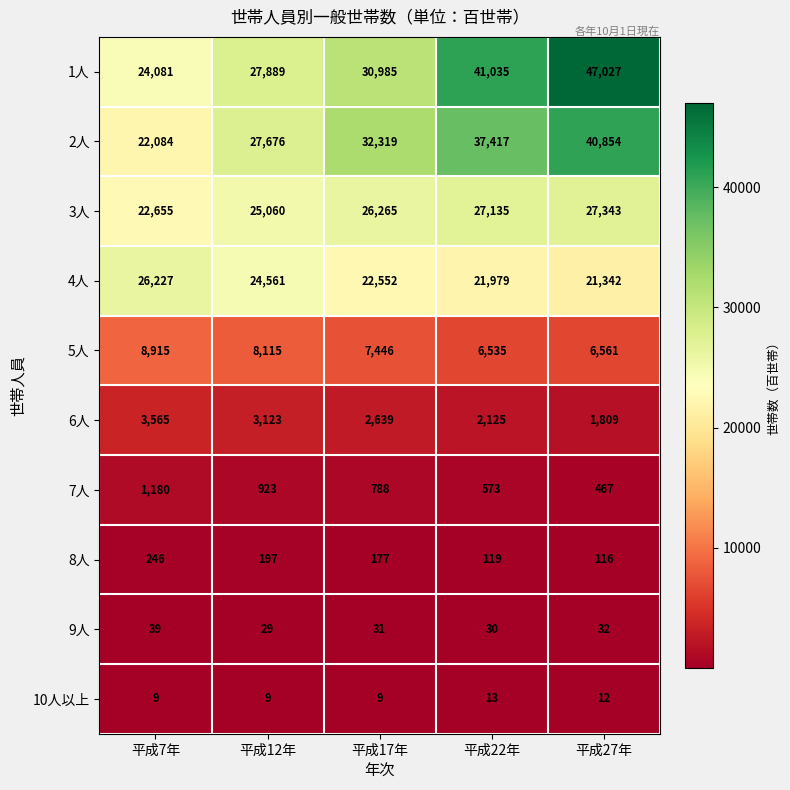

Count the number of data series in this chart.

10